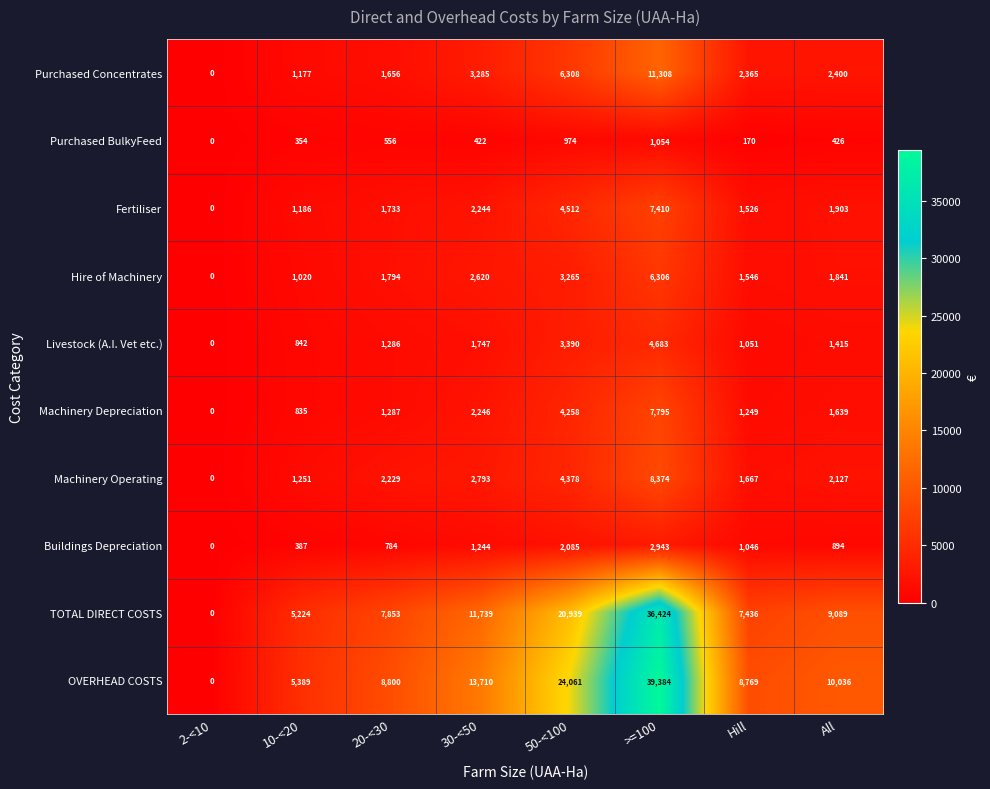

What is the difference between the highest and lowest values at 50-<100?

23087